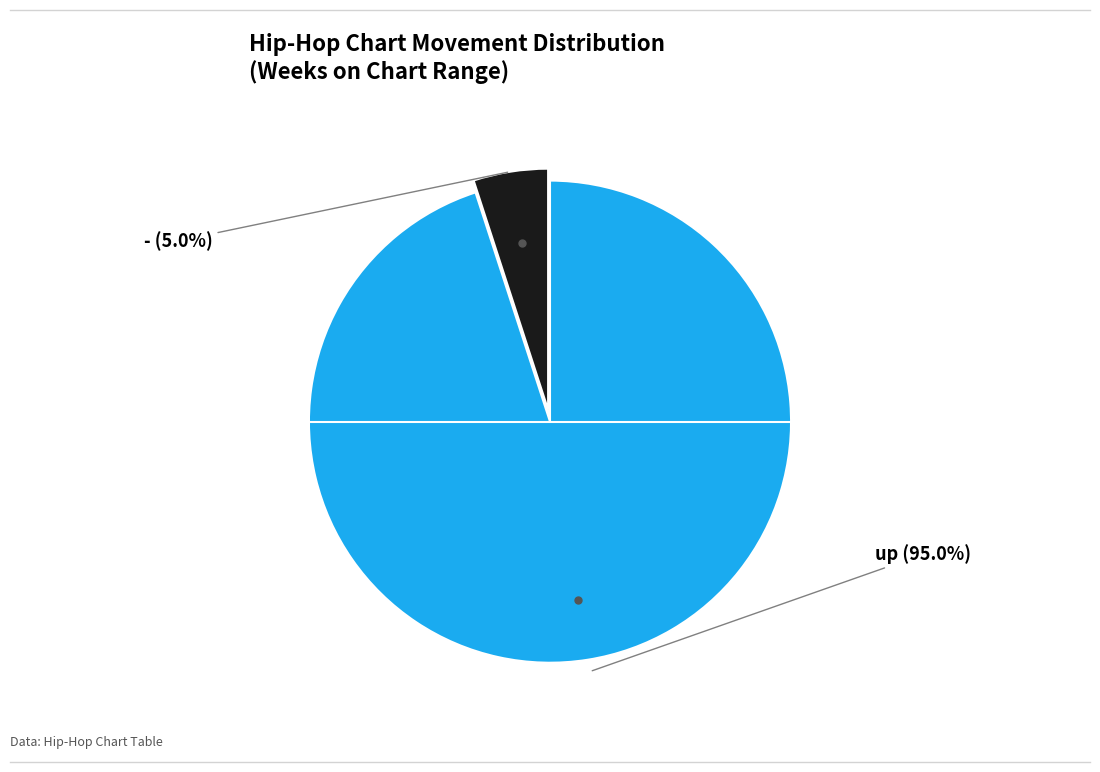

Is there a majority slice in this chart?

Yes